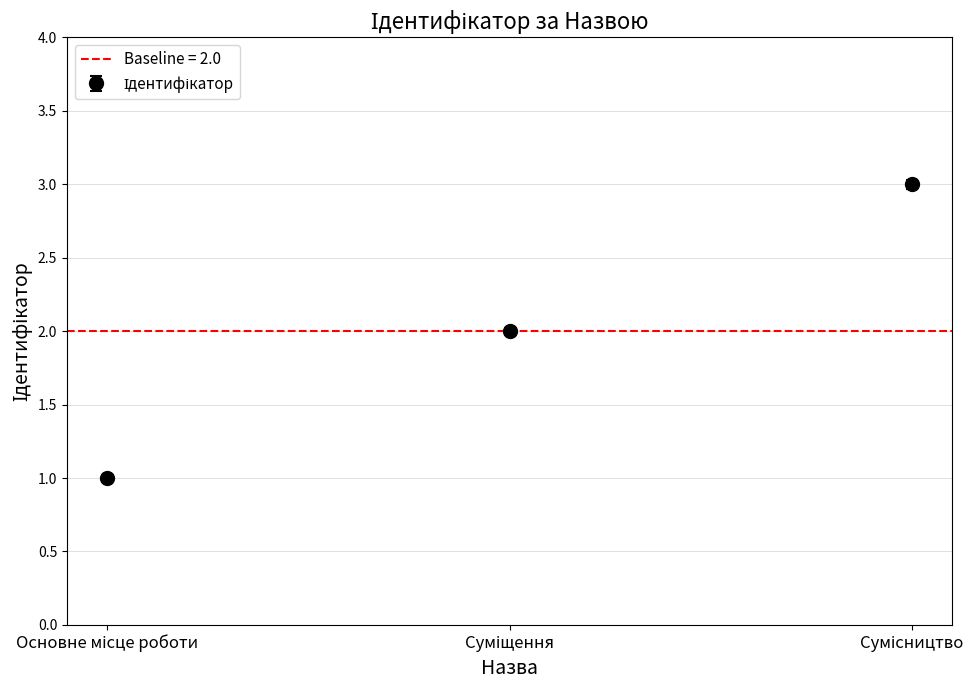

What is the difference between the second highest and minimum values?

1